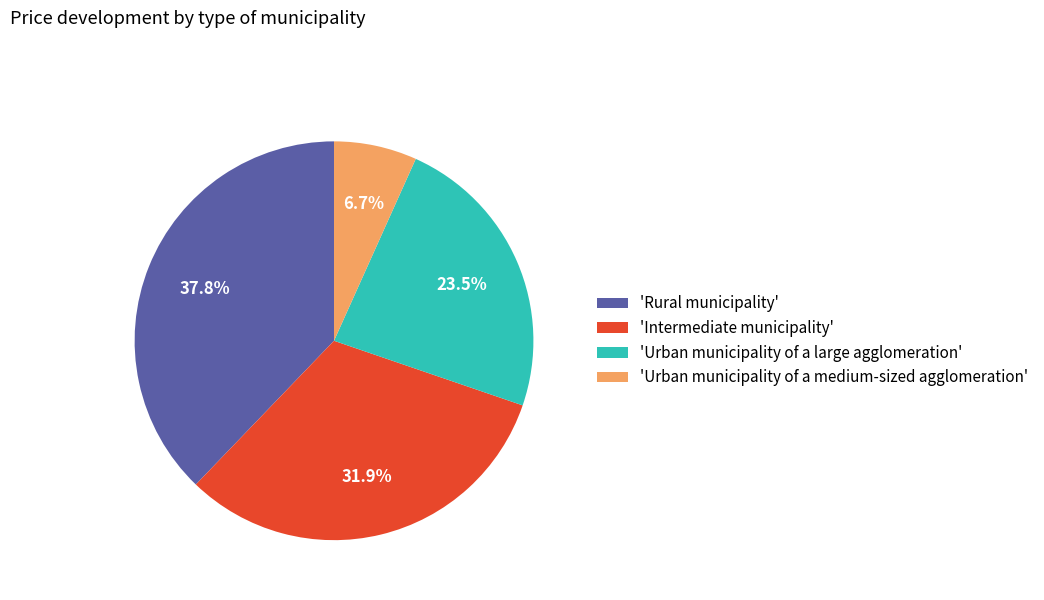

To the nearest percent, what is the average slice percentage?

25%